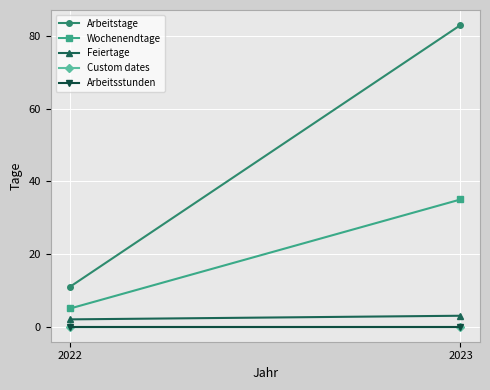

Reading right to left, list all the values displayed in this chart.

Arbeitstage: 83	11
Wochenendtage: 35	5
Feiertage: 3	2
Custom dates: 0	0
Arbeitsstunden: 0	0